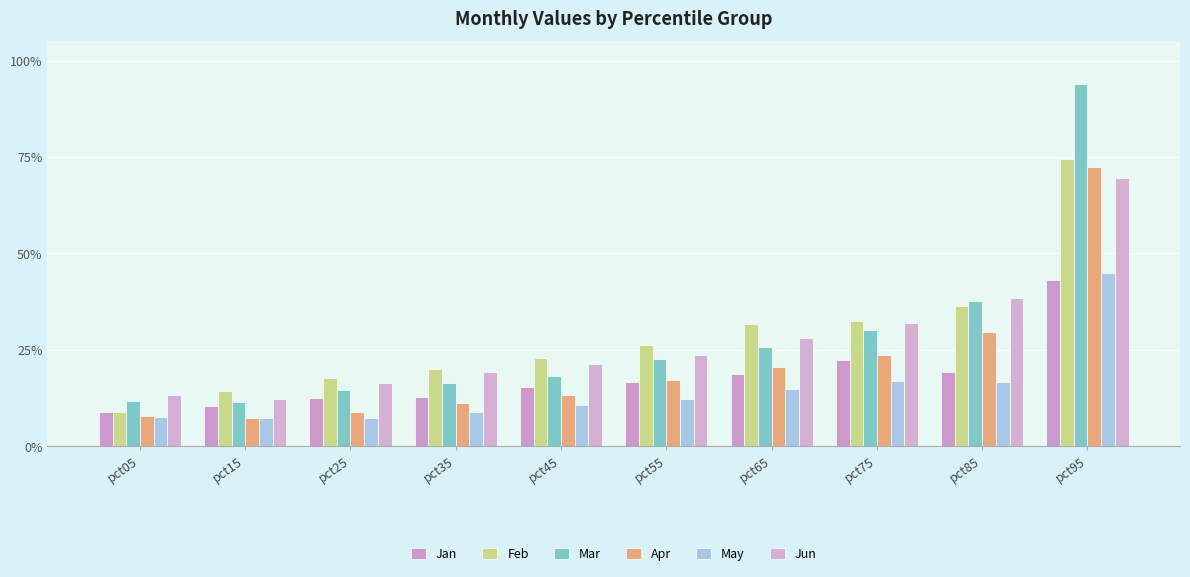

Is the value of Mar at pct85 greater than the value of Apr at pct45?

Yes